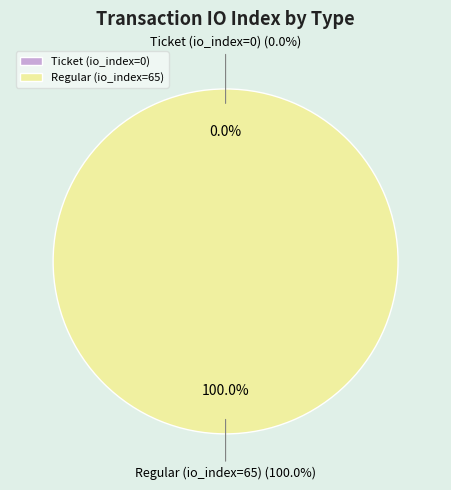

How many slices are in this pie chart?

2